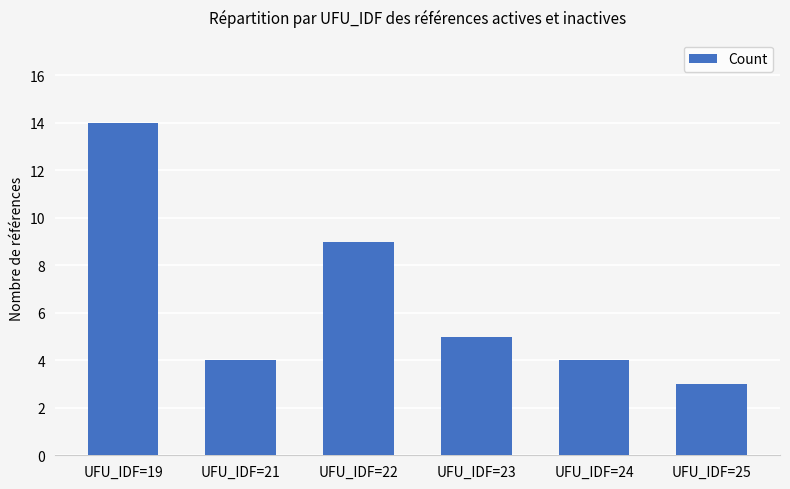

Reading right to left, list all the values displayed in this chart.

UFU_IDF=25=3	UFU_IDF=24=4	UFU_IDF=23=5	UFU_IDF=22=9	UFU_IDF=21=4	UFU_IDF=19=14